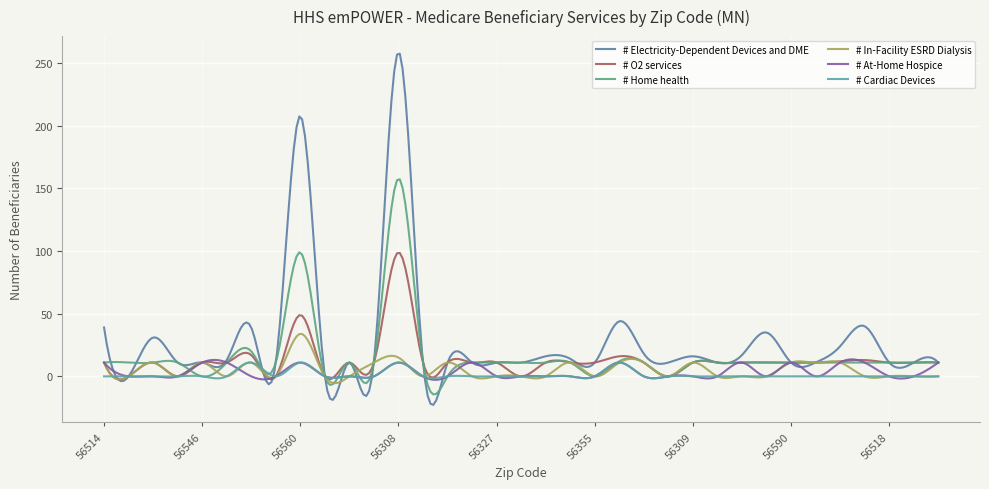

Reading right to left, transcribe all the data shown in this chart.

# Electricity-Dependent Devices and DME: 11	11	11	40	24	11	11	35	17	11	16	11	18	44	11	14	16	11	11	11	11	11	259	12	11	0	208	11	39	13	11	11	31	0	39
# O2 services: 11	11	11	13	12	11	11	11	11	11	11	0	11	16	11	11	11	0	11	11	11	11	99	11	11	0	49	0	17	11	11	0	11	0	11
# Home health: 11	11	11	11	11	11	11	11	11	11	11	0	11	12	0	11	11	11	11	11	0	11	158	11	11	0	99	11	20	11	0	11	11	11	11
# In-Facility ESRD Dialysis: 0	0	0	0	11	11	11	0	0	0	11	0	11	11	0	11	0	0	0	0	11	0	15	11	0	0	34	0	11	0	11	0	11	0	11
# At-Home Hospice: 11	0	0	11	11	0	11	0	11	0	0	0	0	11	0	0	0	0	0	11	0	0	11	0	0	0	11	0	0	11	11	0	0	0	11
# Cardiac Devices: 0	0	0	0	0	0	0	0	0	0	0	0	0	11	0	0	0	0	0	0	0	0	11	0	0	0	11	0	11	0	0	0	0	0	0